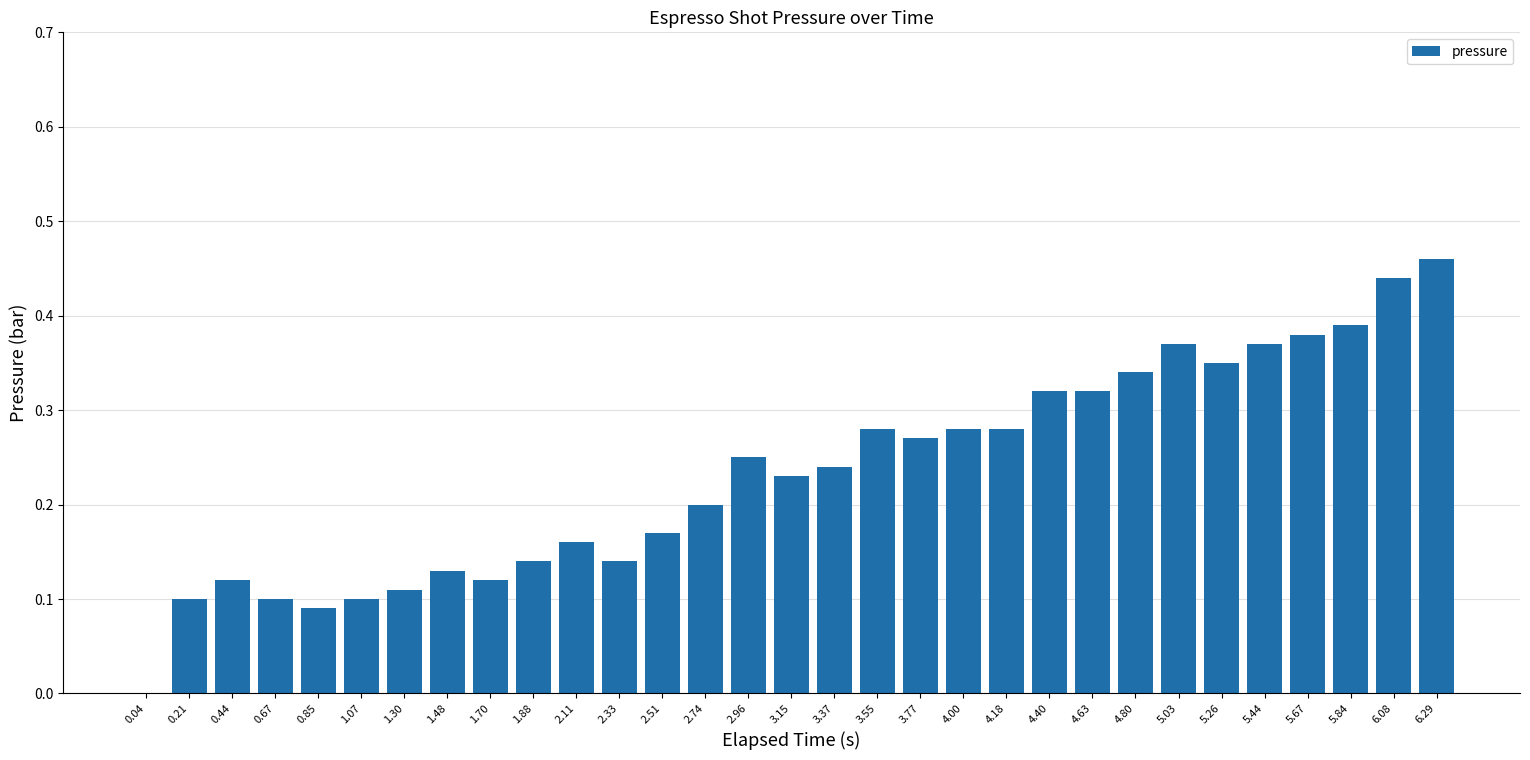

At which category does the chart reach its peak across all series?

6.29